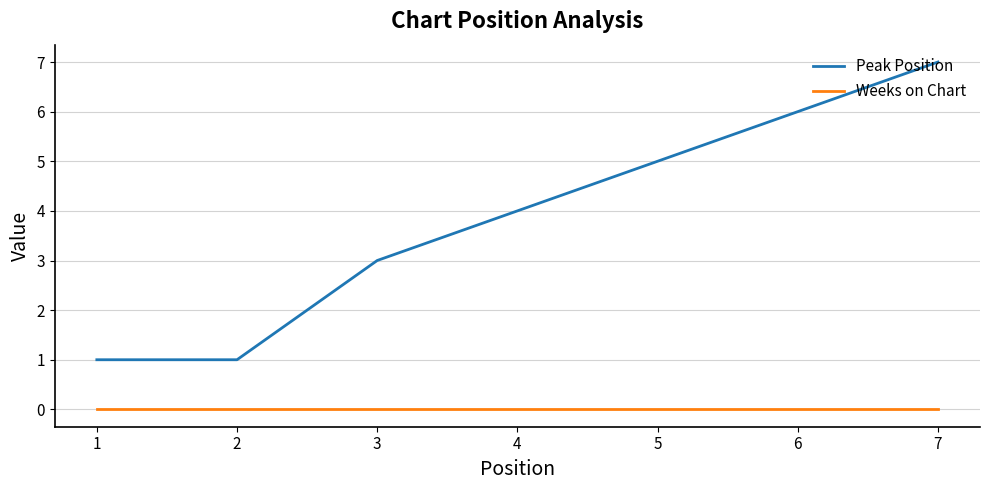

Which series changed the most between 5 and 6?

Peak Position